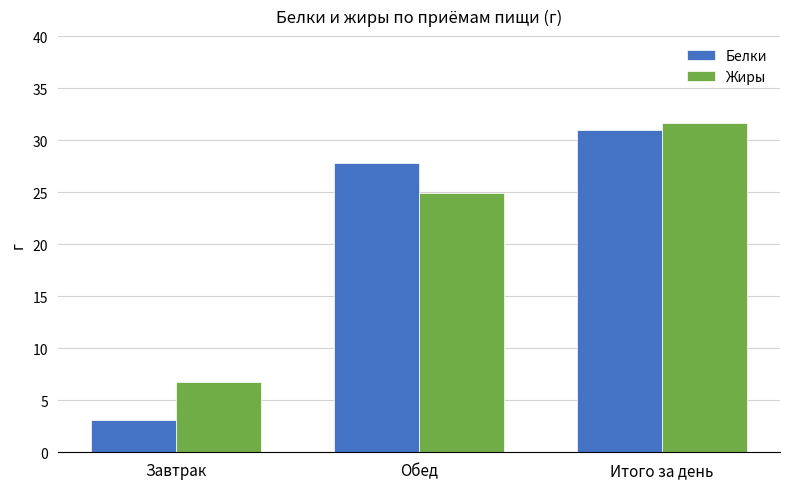

The value of Белки at Завтрак is 3.1. True or false?

True